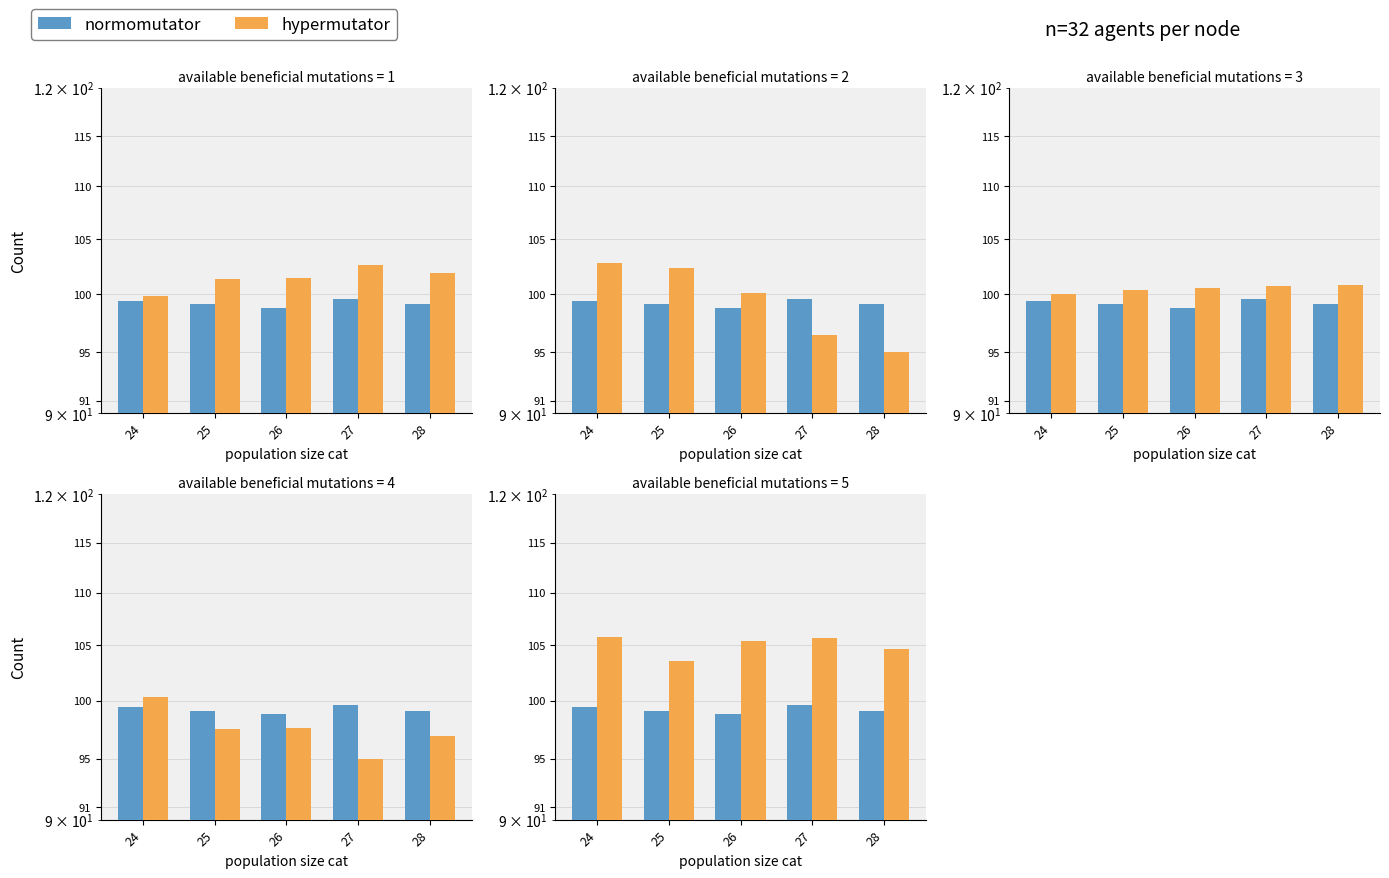

What is the average value of the normomutator series?

99.2